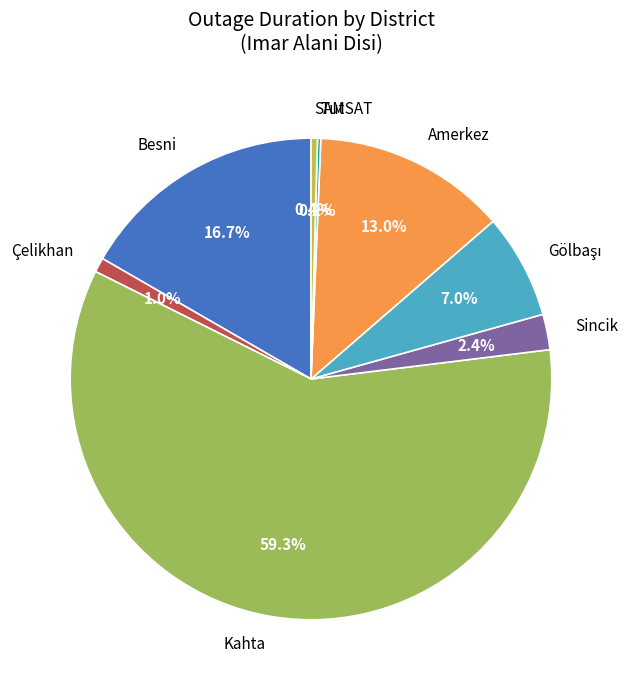

Is it true that SAMSAT is 0% of the pie?

True